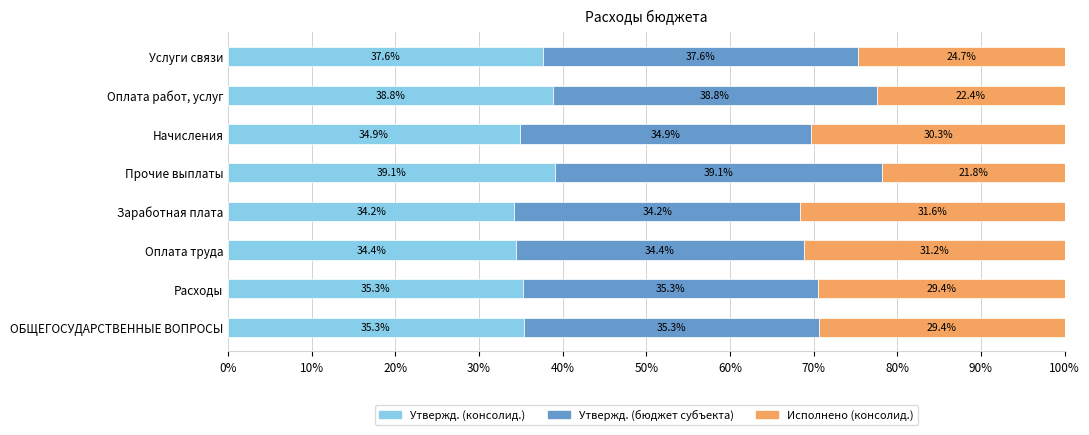

Which category has the lowest value in the Утвержд. (консолид.) series?

Заработная плата